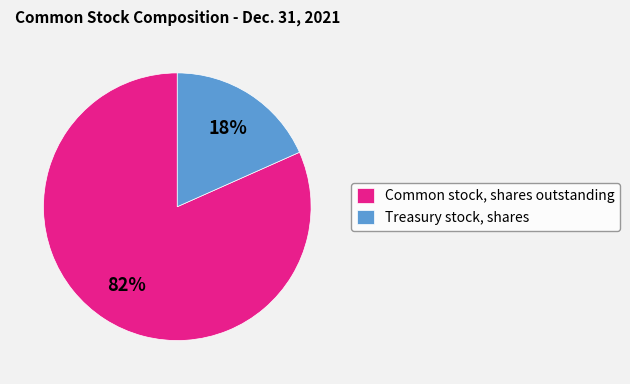

Is the sum of Treasury stock, shares and Common stock, shares outstanding greater than half?

Yes